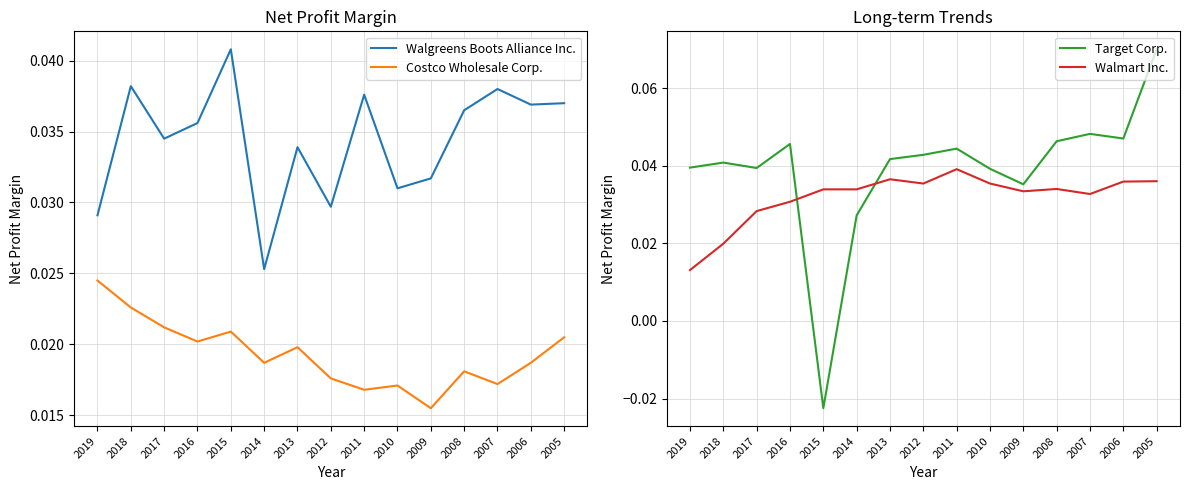

Rank the categories by Walgreens Boots Alliance Inc. value from lowest to highest.

2014, 2019, 2012, 2010, 2009, 2013, 2017, 2016, 2008, 2006, 2005, 2011, 2007, 2018, 2015